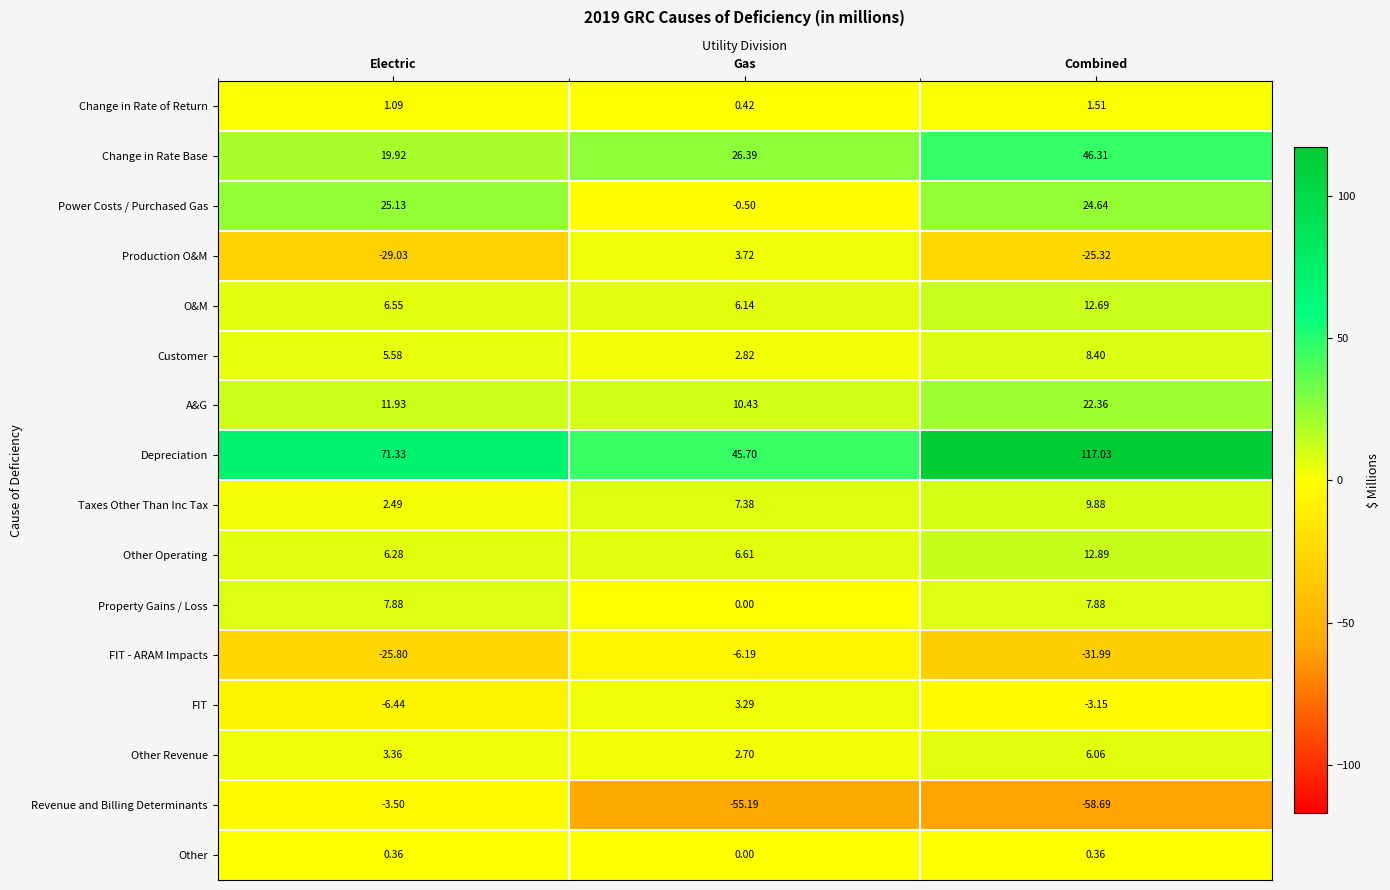

How many categories are shown in the chart?

3